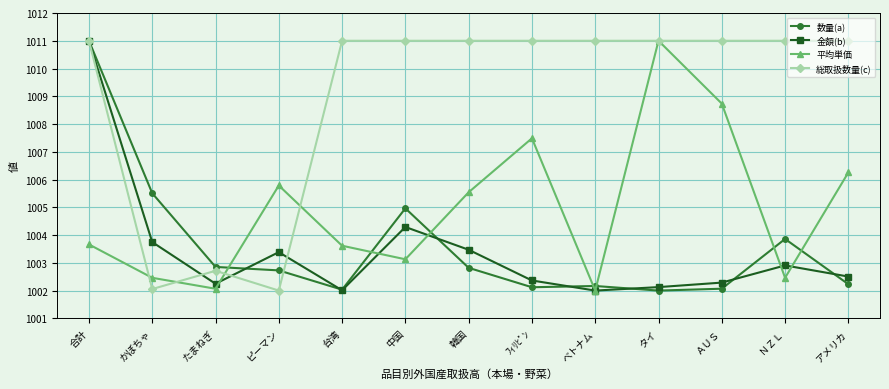

The value of 総取扱数量(c) at 中国 is 1011.0. True or false?

True